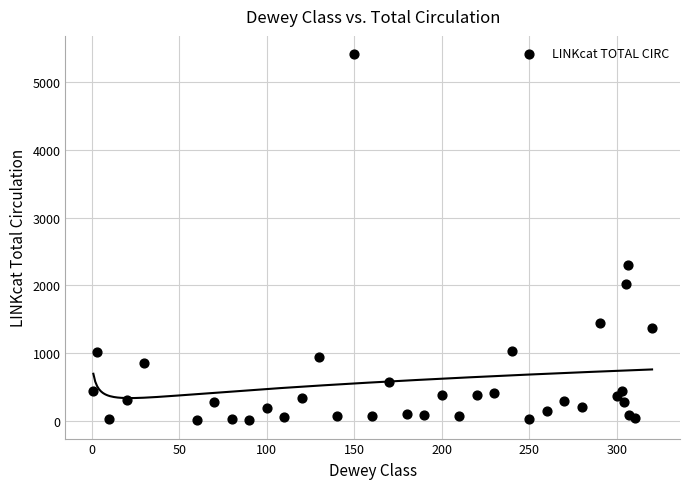

What Y value in the scatter plot is closest to 2710?

2303